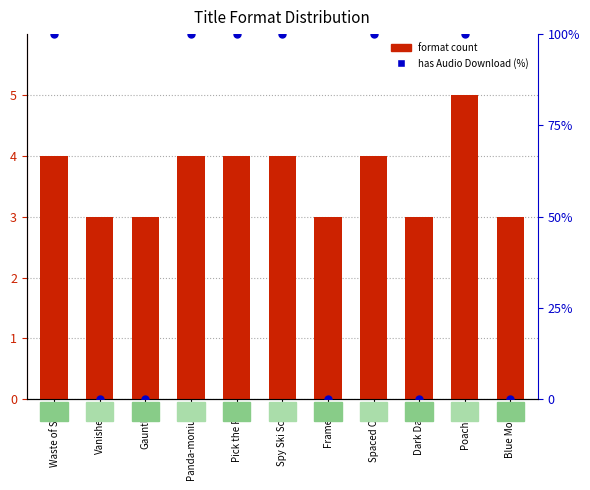

At which category is the sum across all series the highest?

Poached